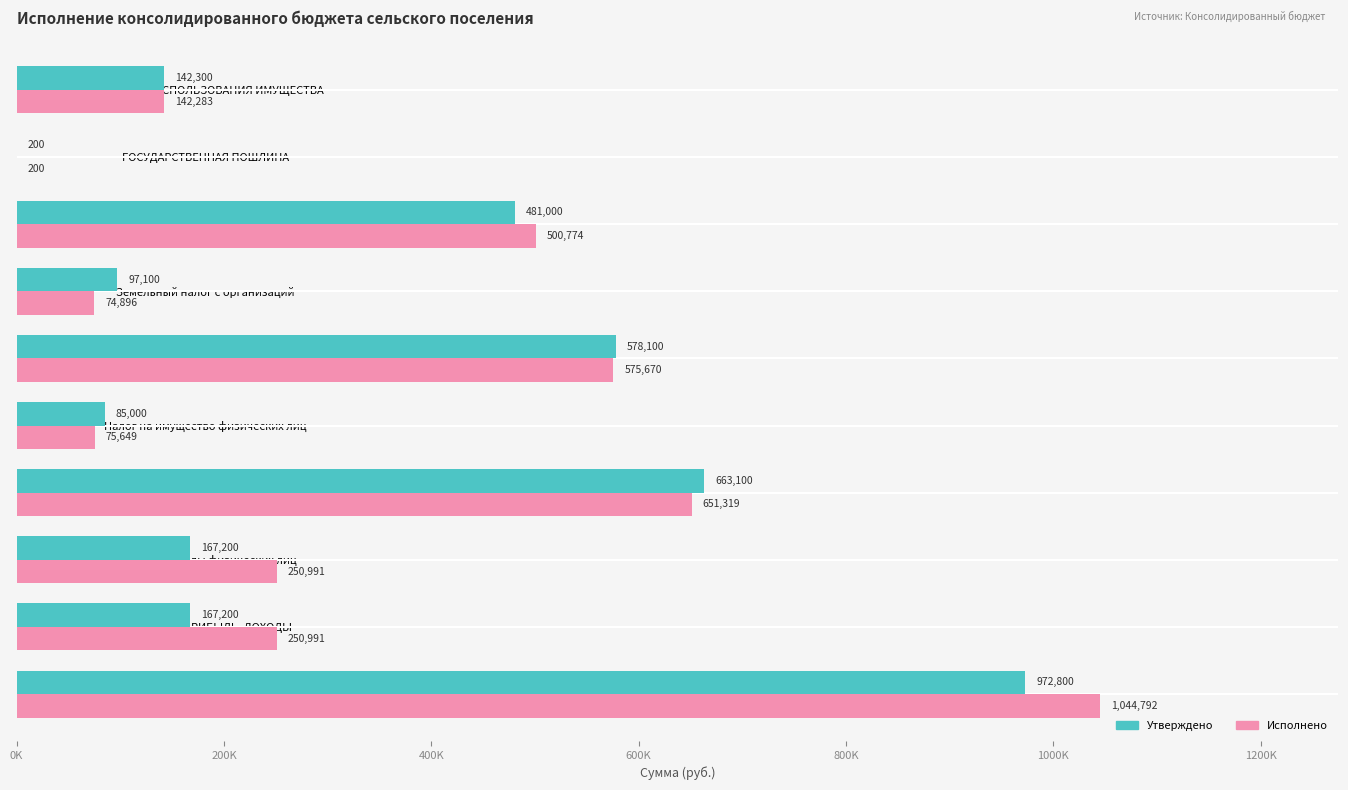

What are all the series names shown in the legend?

Утверждено, Исполнено